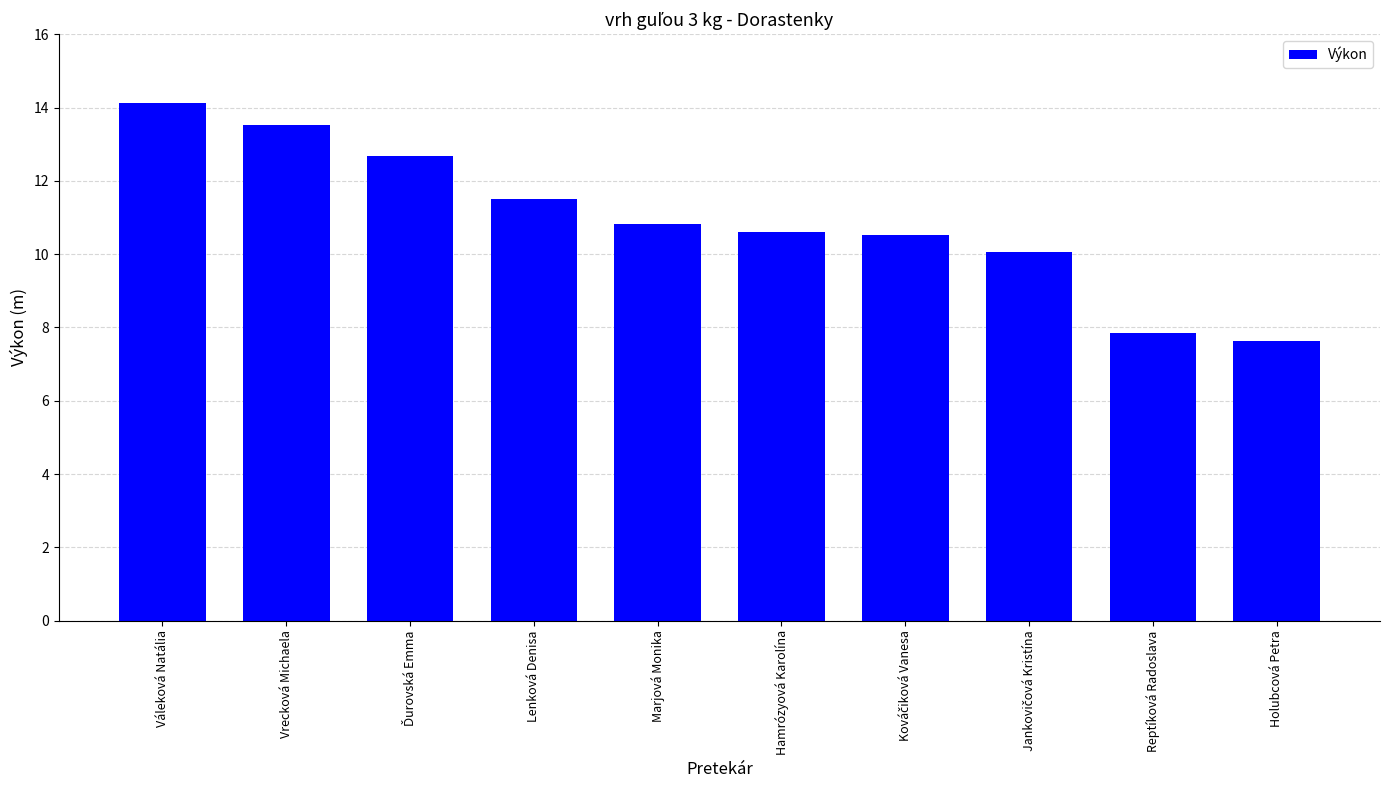

What is the average value?

10.9